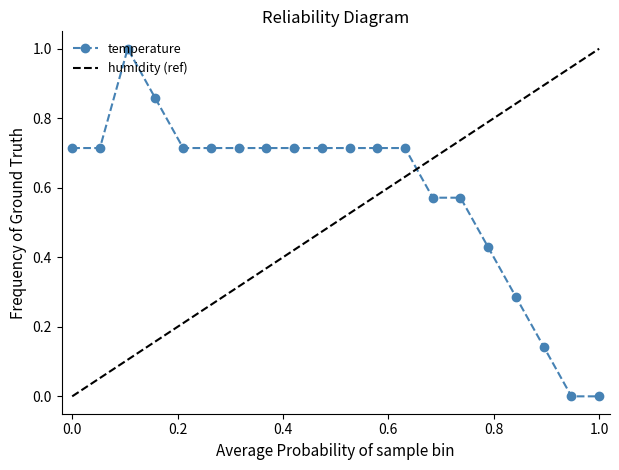

True or false: there are more than 1 points higher than both neighbors.

False